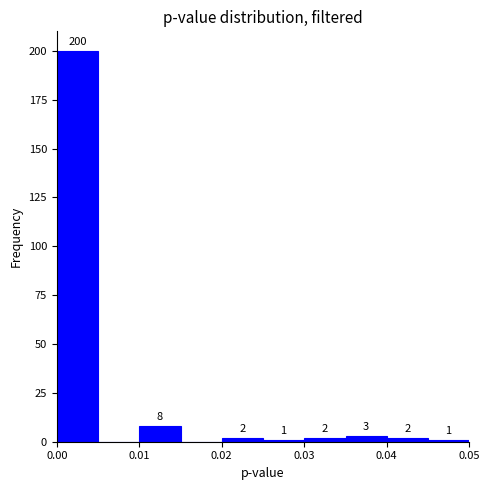

Over which range of the x-axis is the bar tallest?

0.000 to 0.005